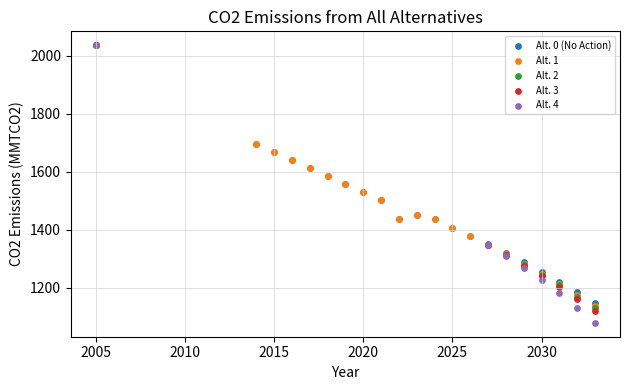

Which series has the largest Y range (max minus min)?

Alt. 4